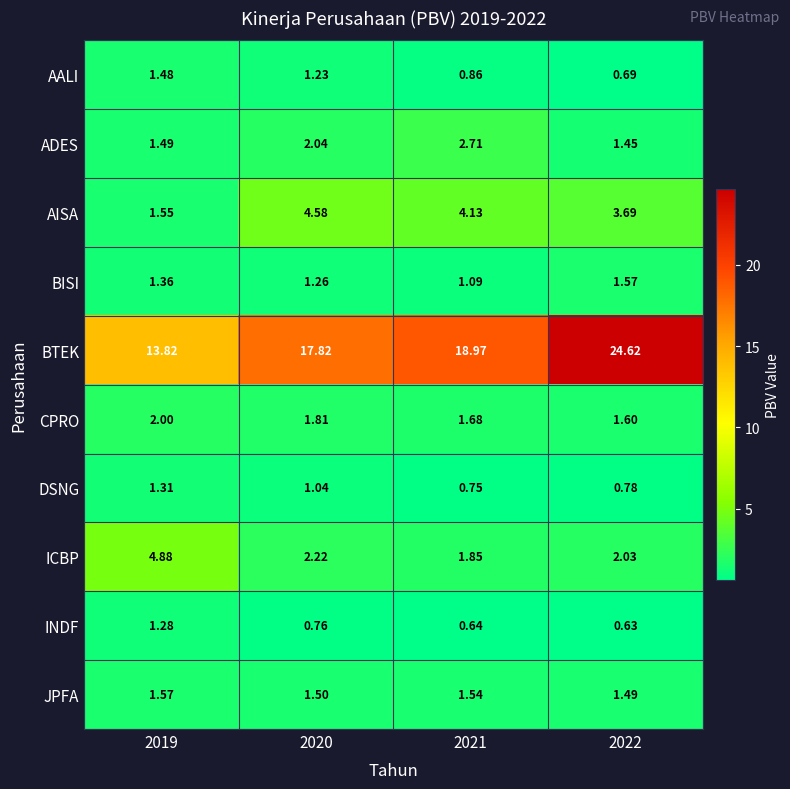

Which series has the largest total across all categories?

BTEK